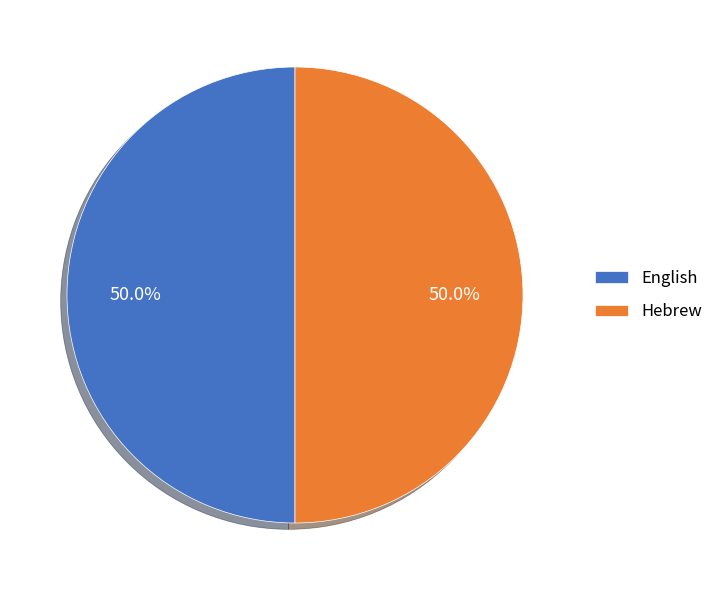

Is the sum of English and Hebrew greater than half?

Yes